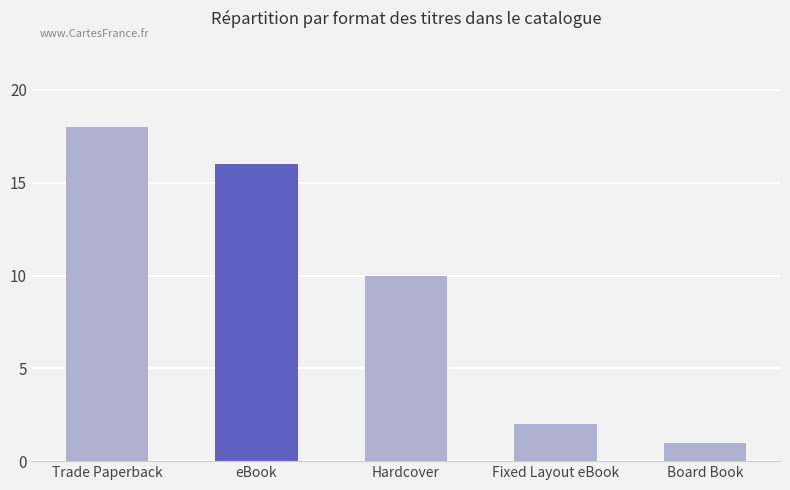

List the labels in order of value, smallest first.

Board Book, Fixed Layout eBook, Hardcover, eBook, Trade Paperback